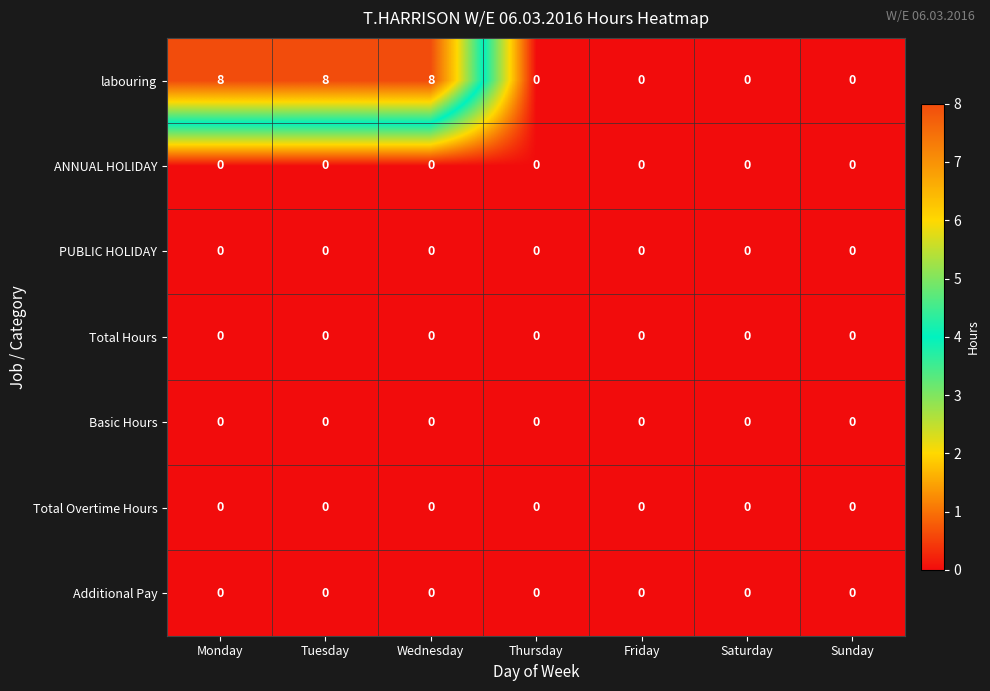

At how many categories does at least one series exceed 1?

3